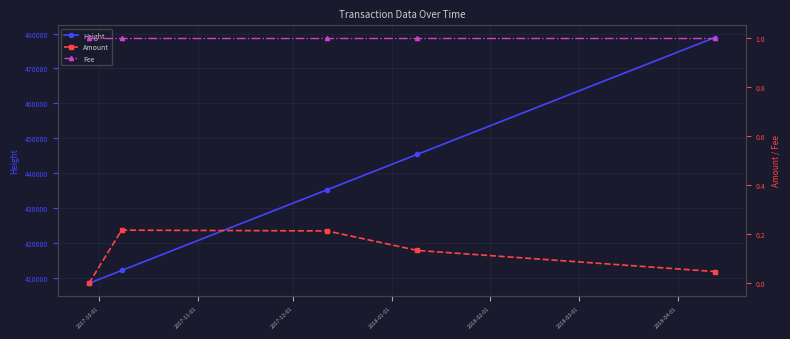

How many lines are shown in the chart?

3